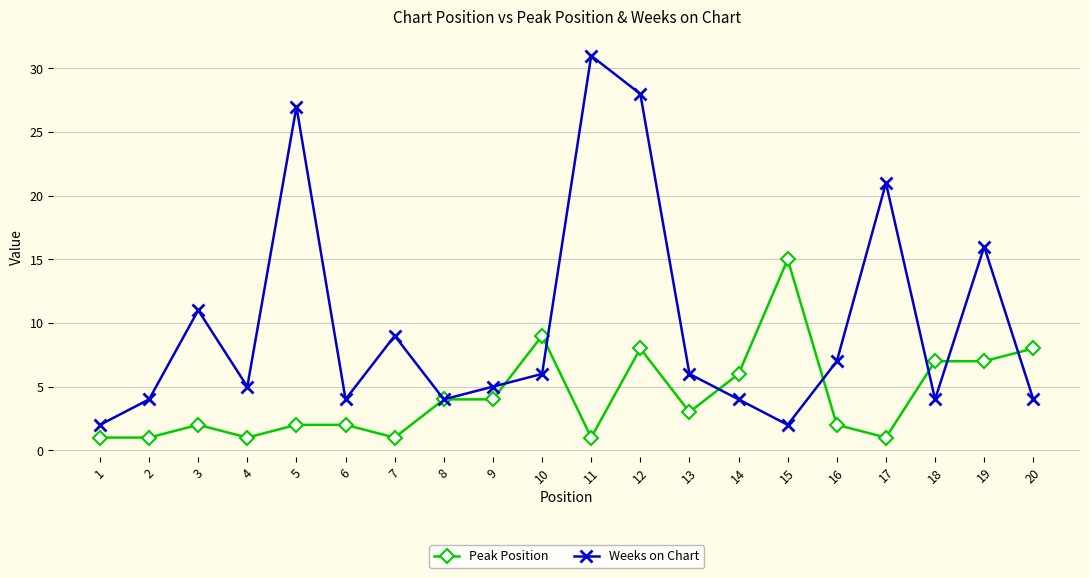

The value of Weeks on Chart at 20 is 6. True or false?

False